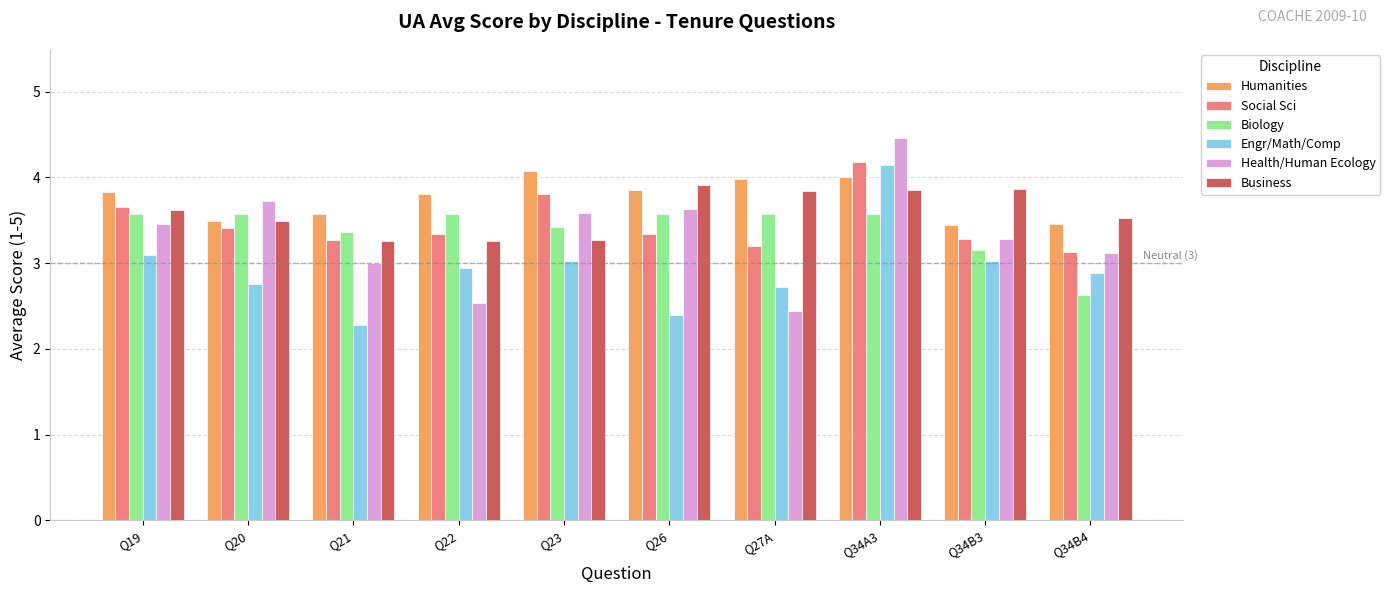

Which series changed the most between Q27A and Q34B3?

Health/Human Ecology